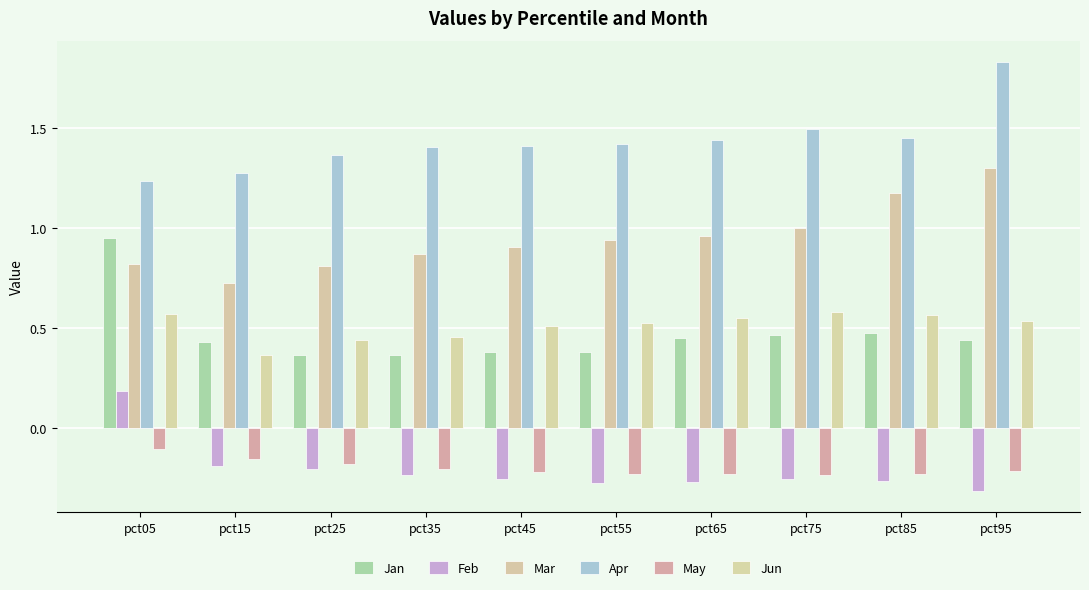

How many distinct data groups are displayed?

6